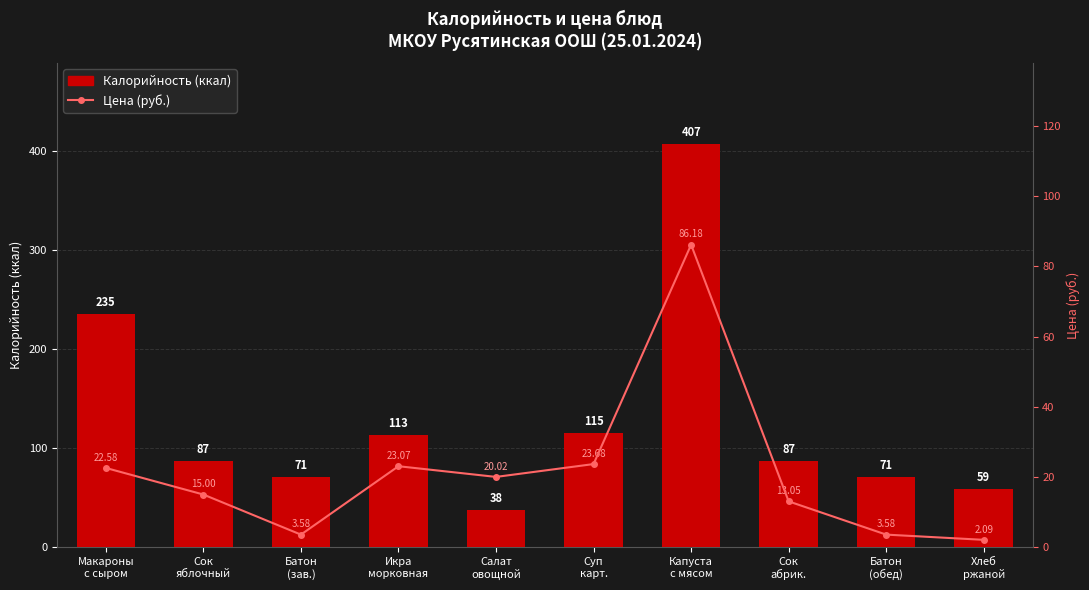

What is the total value across all series at Батон
(обед)?

74.6